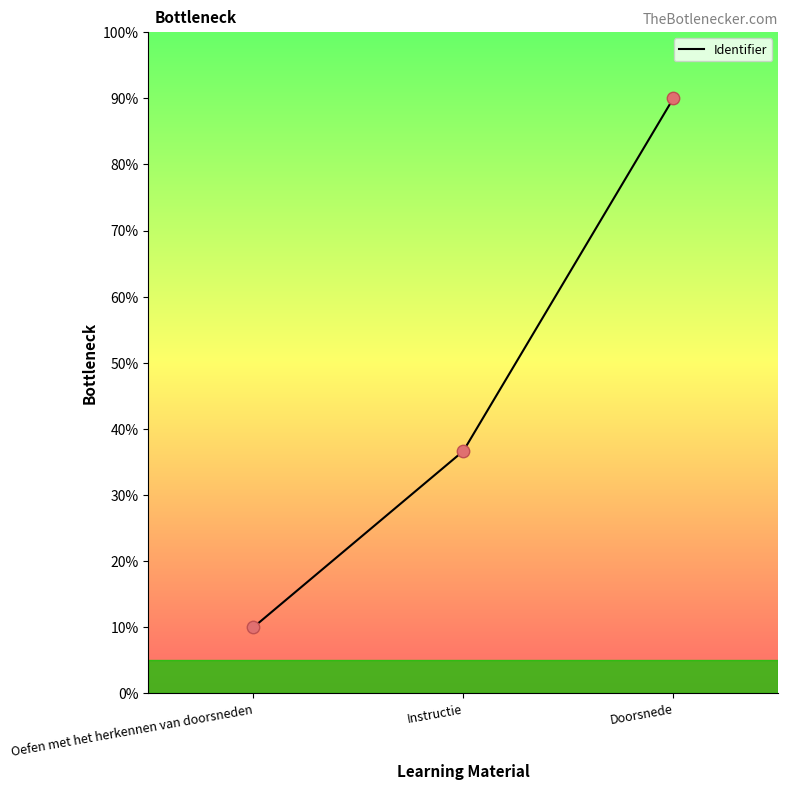

What is the ratio of the value at Instructie to the value at Doorsnede?

0.4